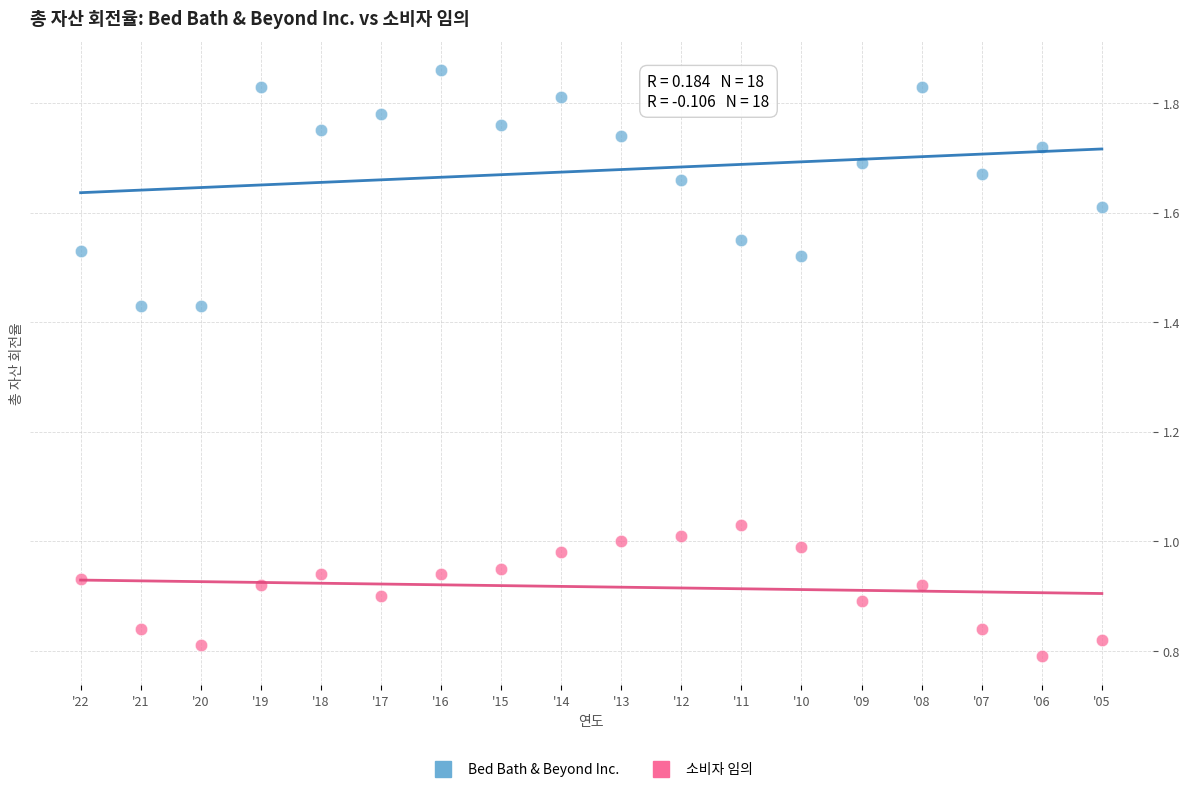

Across all data points, what is the range of Y values (max minus min)?

1.1